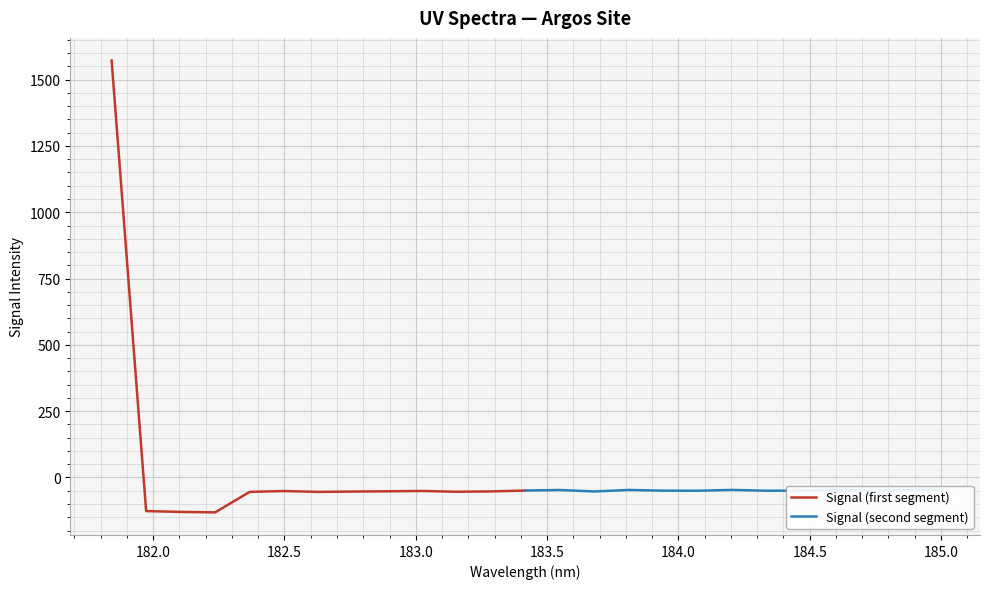

What is the difference between the second highest and second lowest values in the Signal (first segment) series?

80.5